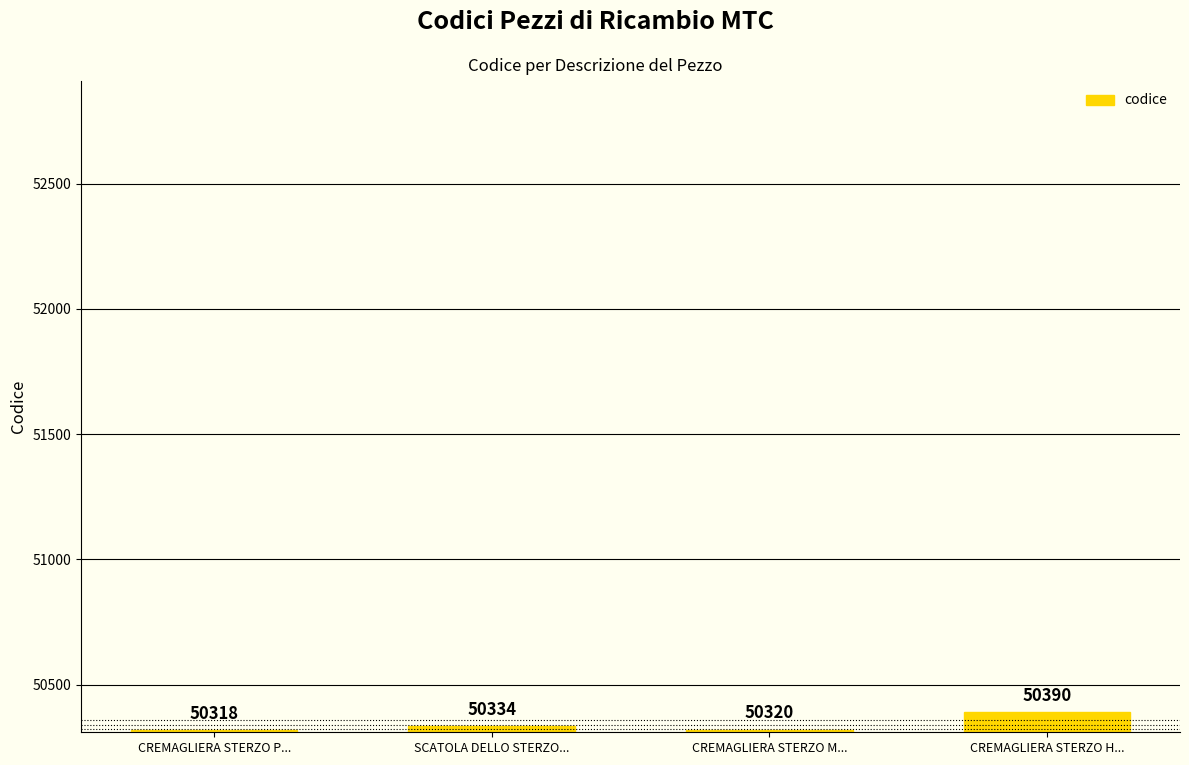

Is it true that the value at CREMAGLIERA STERZO M... is 79250?

False